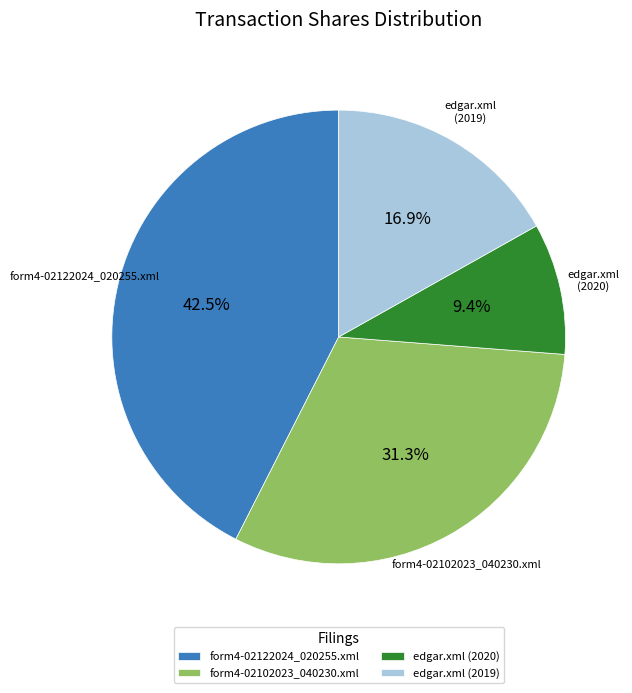

To the nearest percent, what is the difference between the edgar.xml (2019) and form4-02122024_020255.xml slice percentages?

26%